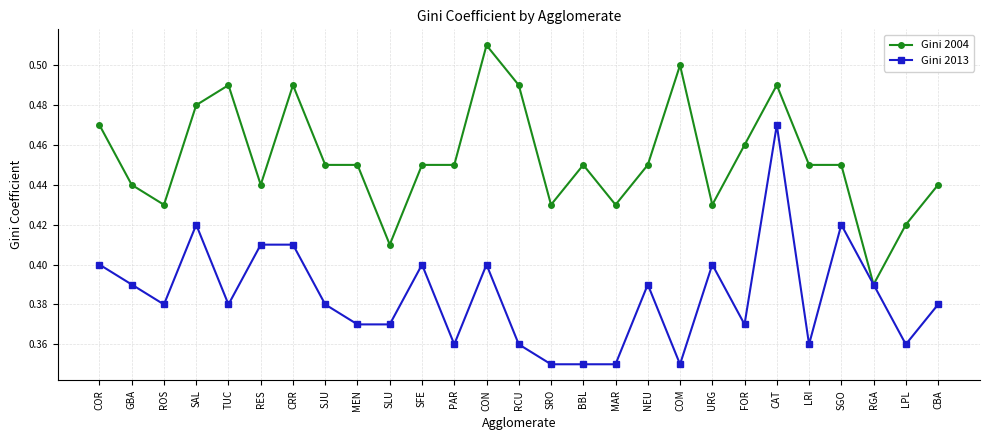

At which label does Gini 2013 reach its peak?

CAT